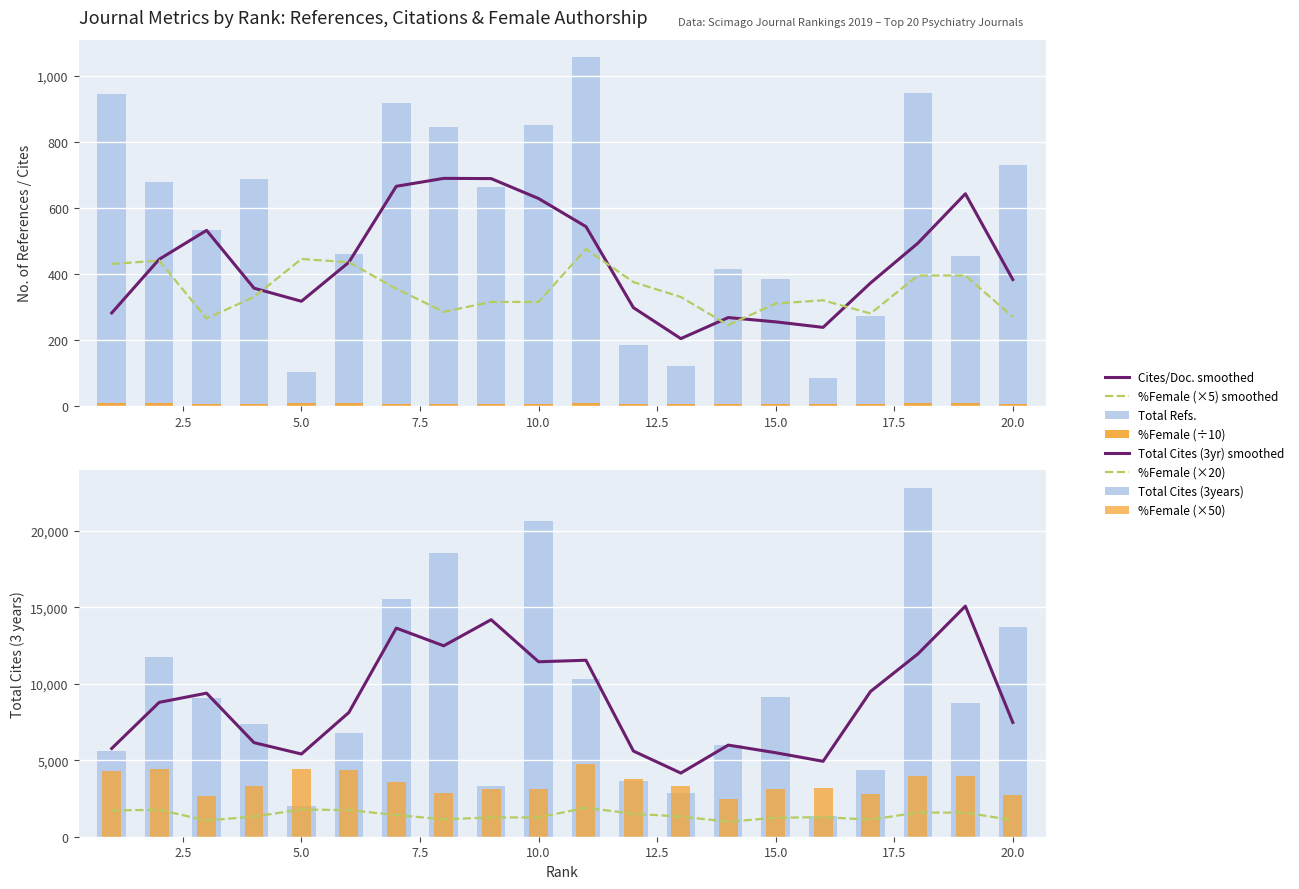

Reading left to right, what are all the values shown in this chart?

Total Refs.: 1=945	2=677	3=534	4=687	5=102	6=460	7=917	8=843	9=662	10=852	11=1056	12=186	13=120	14=414	15=383	16=84	17=271	18=946	19=454	20=729
Total Cites (3years): 1=5589	2=11735	3=9048	4=7394	5=2023	6=6817	7=15542	8=18591	9=3341	10=20668	11=10333	12=3637	13=2847	14=6013	15=9125	16=1348	17=4335	18=22827	19=8729	20=13701
%Female: 1=430	2=440	3=265	4=330	5=445	6=435	7=355	8=285	9=315	10=315	11=475	12=375	13=330	14=245	15=310	16=320	17=280	18=395	19=395	20=270